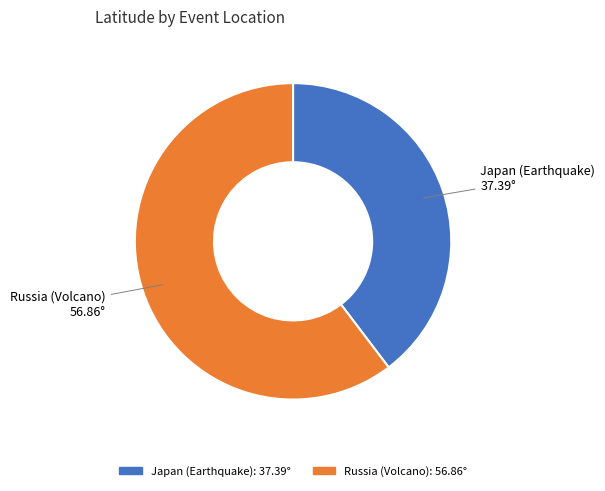

Does Russia (Volcano) represent more than half of the total?

Yes